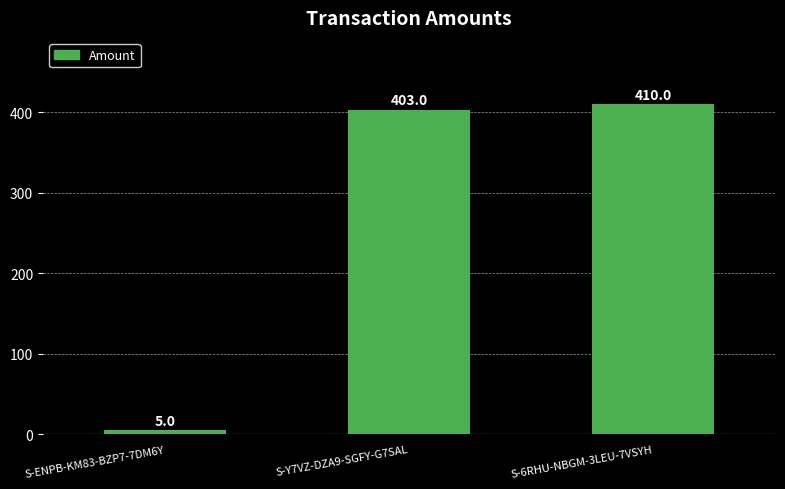

What is the greatest value displayed?

410